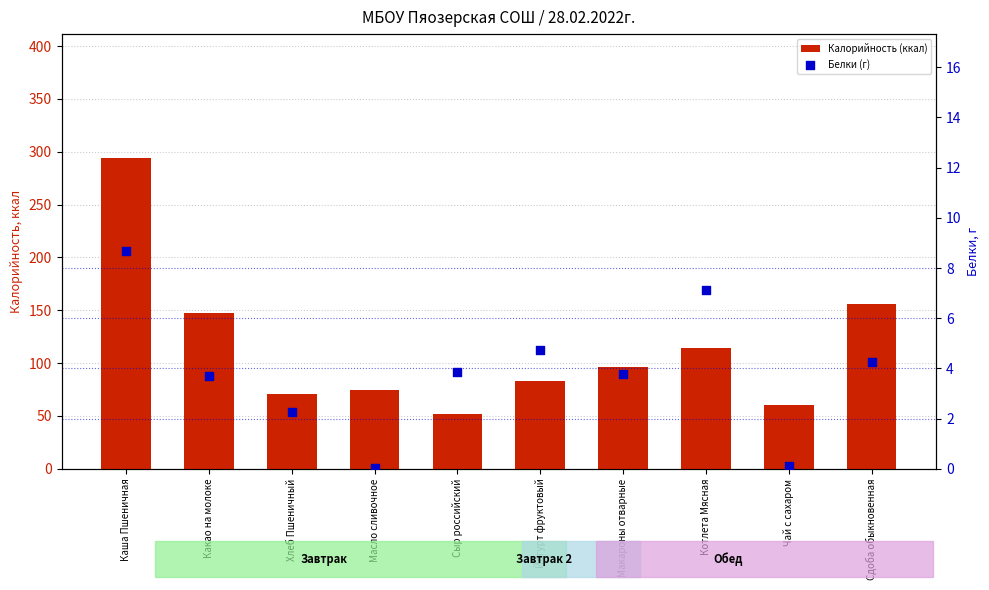

Which series reaches the minimum Y coordinate?

Белки (г)